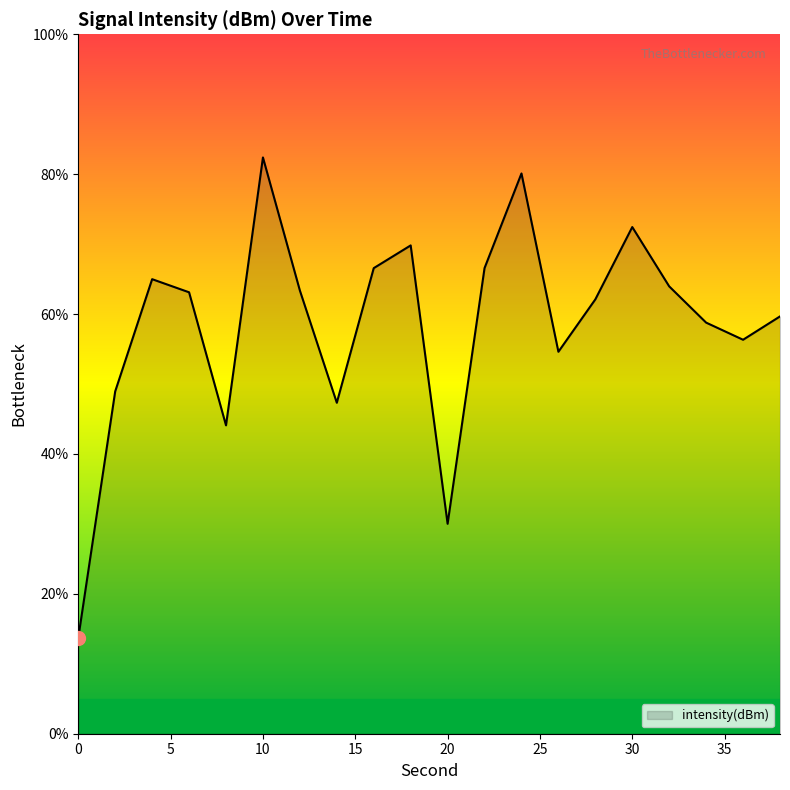

What is the difference between the maximum and minimum values?

68.7